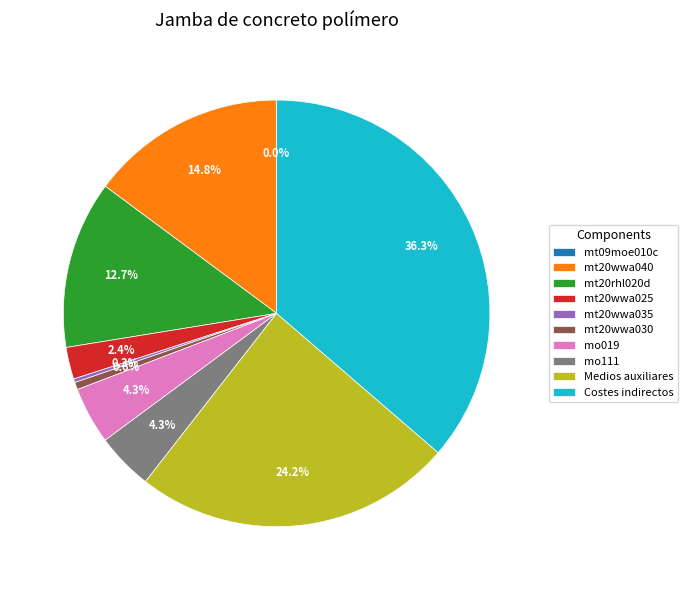

To the nearest percent, what is the average slice percentage?

10%